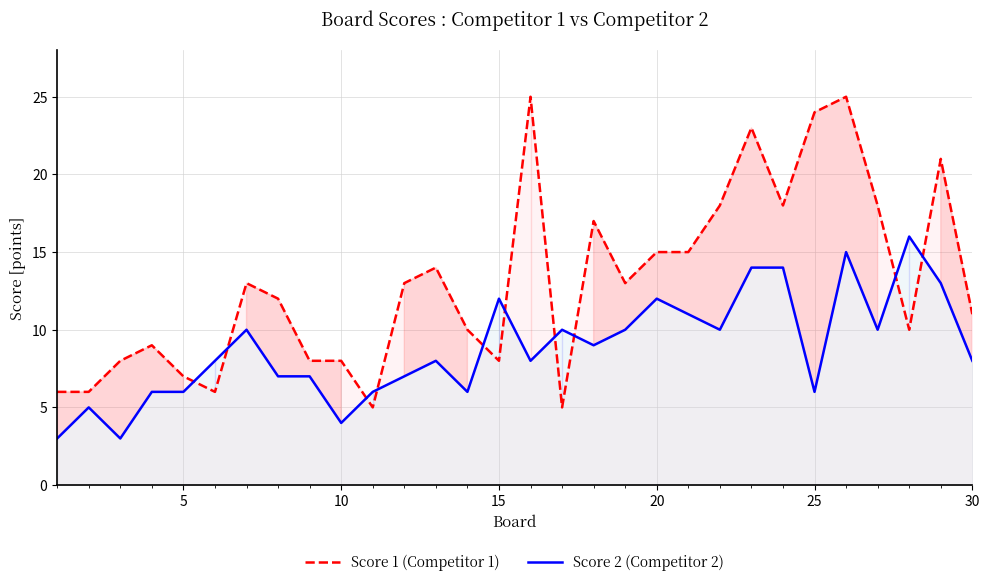

What is the maximum value shown in the chart?

25